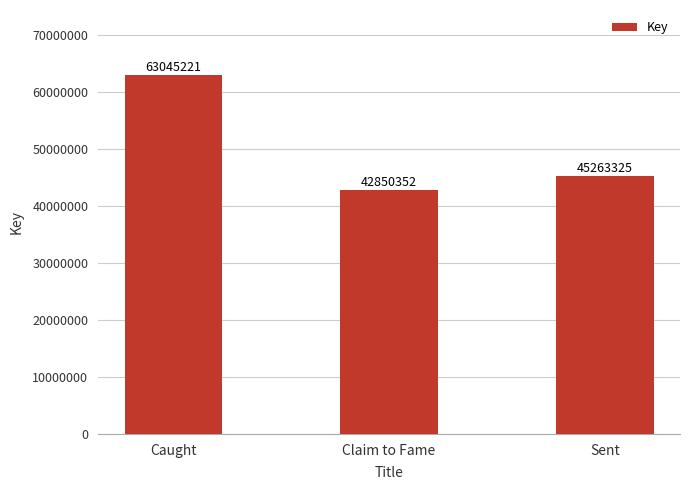

The chart shows a value of 40892988 at Caught. True or false?

False